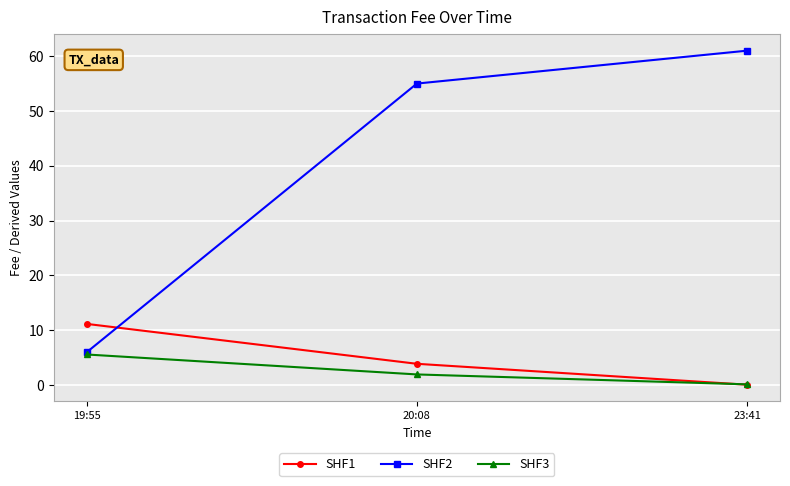

How many values in the SHF3 series are below 1?

1